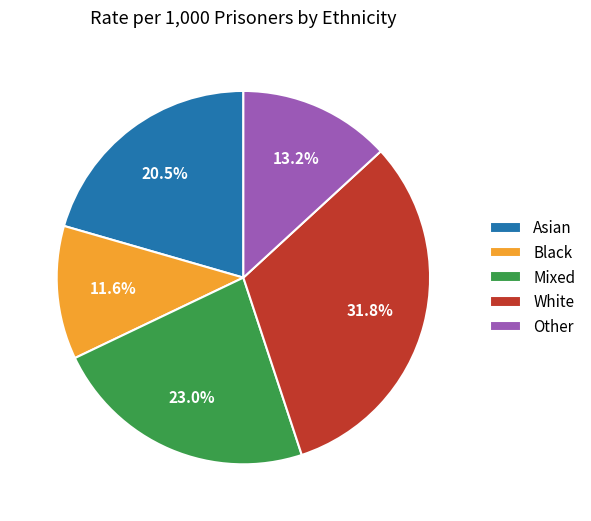

Is there a majority slice in this chart?

No